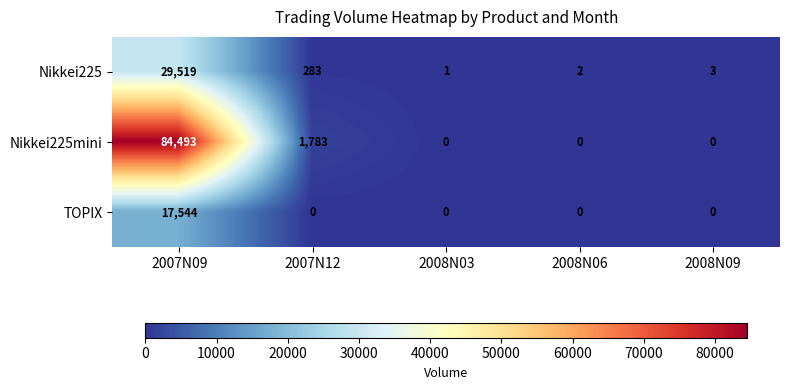

Reading left to right, extract all data points from this chart.

Nikkei225: 29519	283	1	2	3
Nikkei225mini: 84493	1783	0	0	0
TOPIX: 17544	0	0	0	0